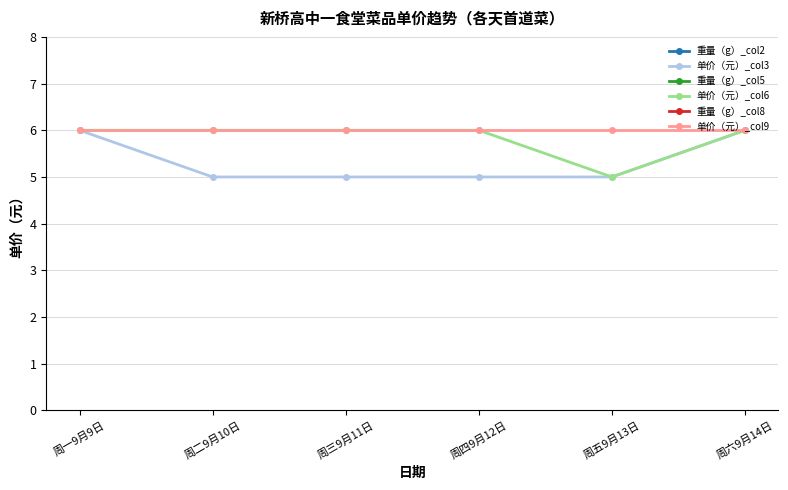

Which label corresponds to the largest value in the chart?

周一9月9日